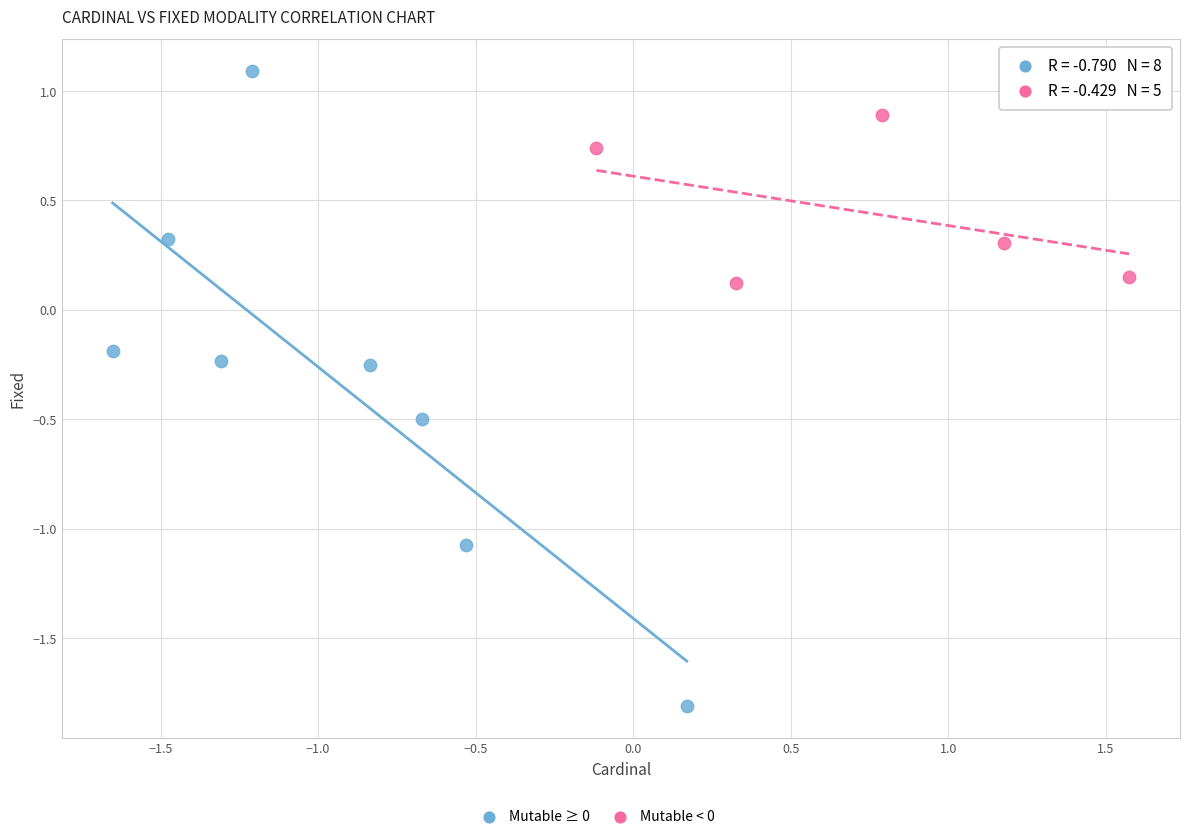

Which series contains the lowest Y value?

Mutable ≥ 0